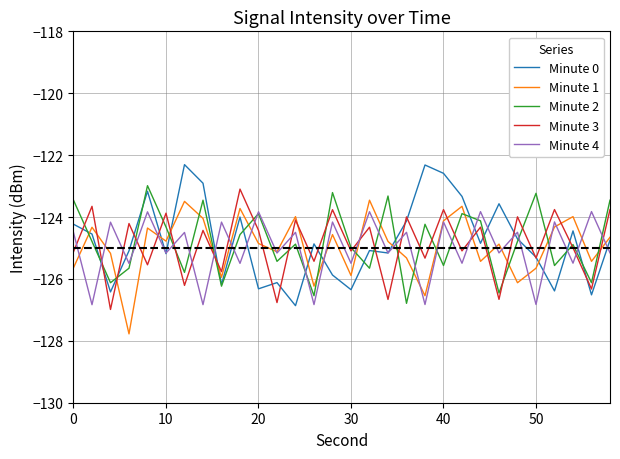

What is the maximum value shown in the chart?

-122.3